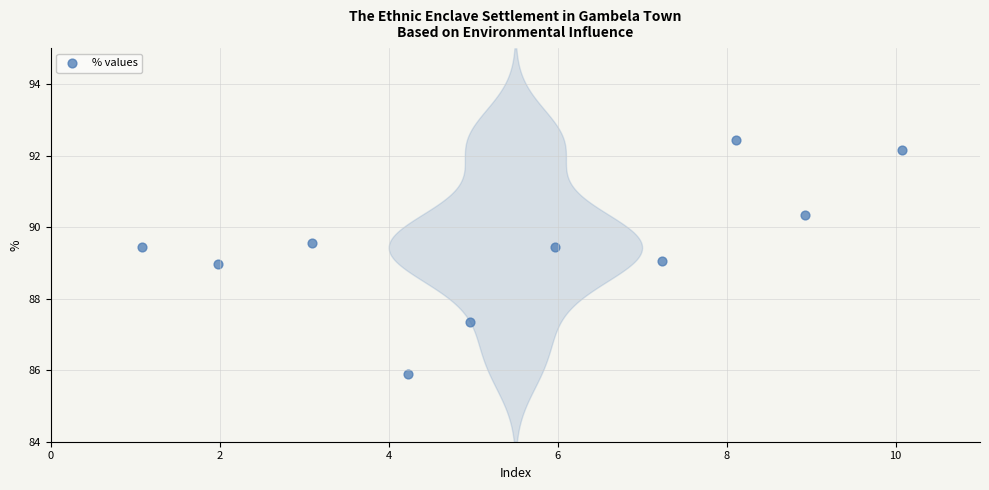

What is the range of X values (max minus min)?

9.0